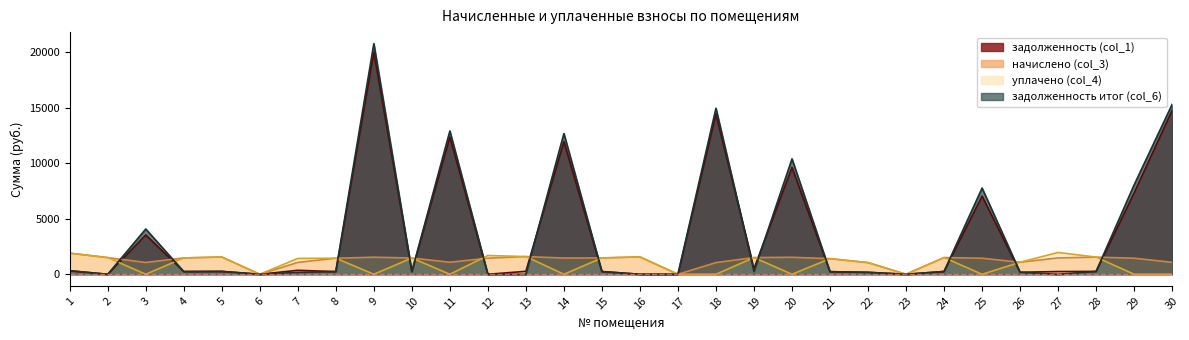

Count the number of data series in this chart.

4